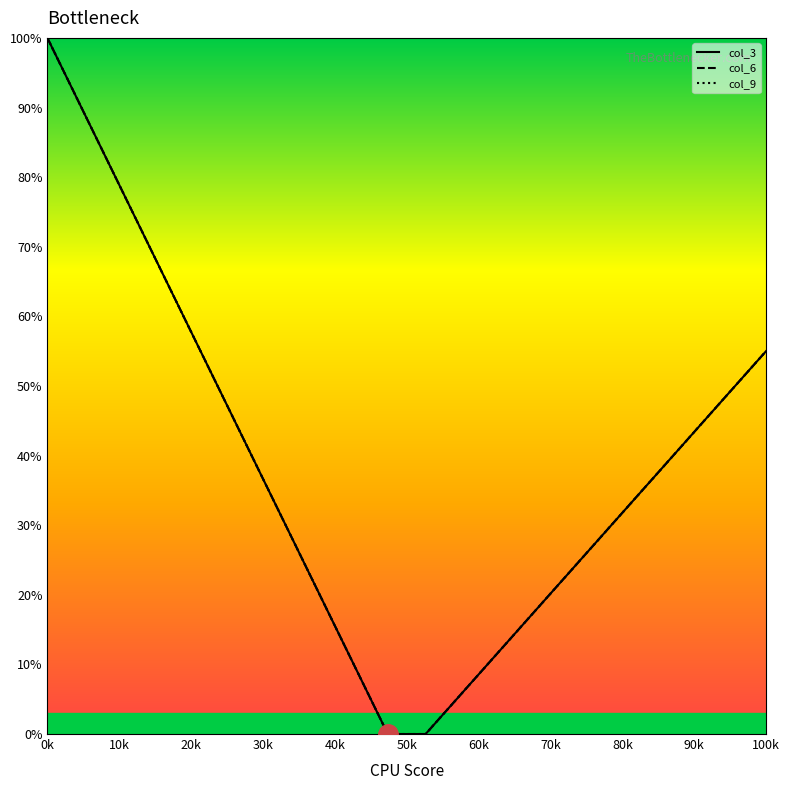

True or false: col_6 and col_3 intersect in this chart.

False